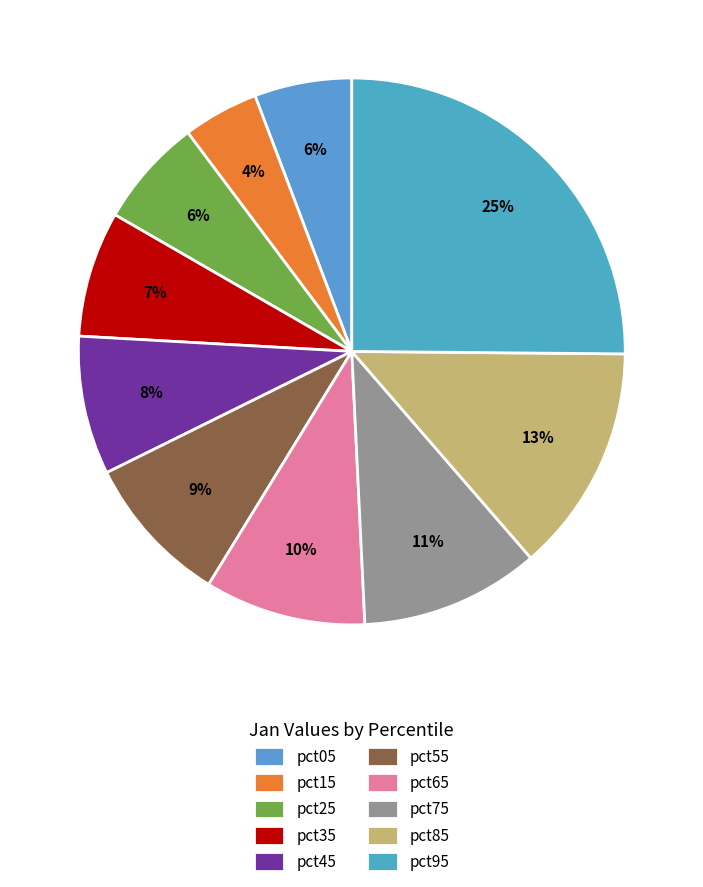

True or false: pct15 accounts for 4% of the total.

True